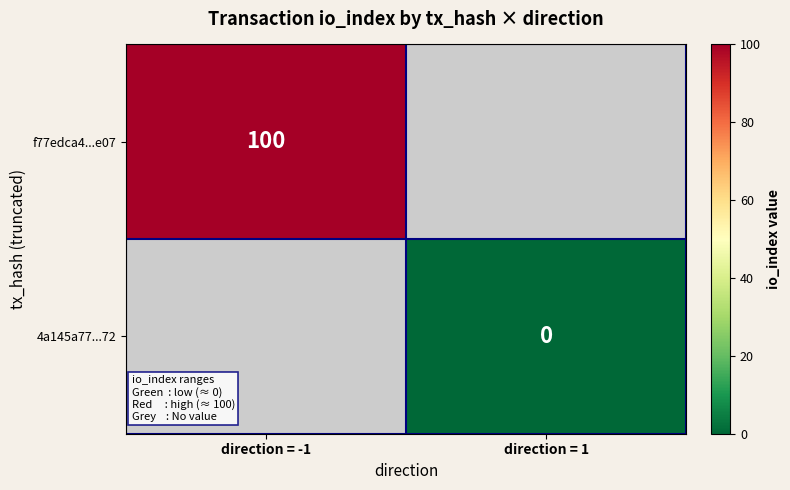

How many distinct data groups are displayed?

2